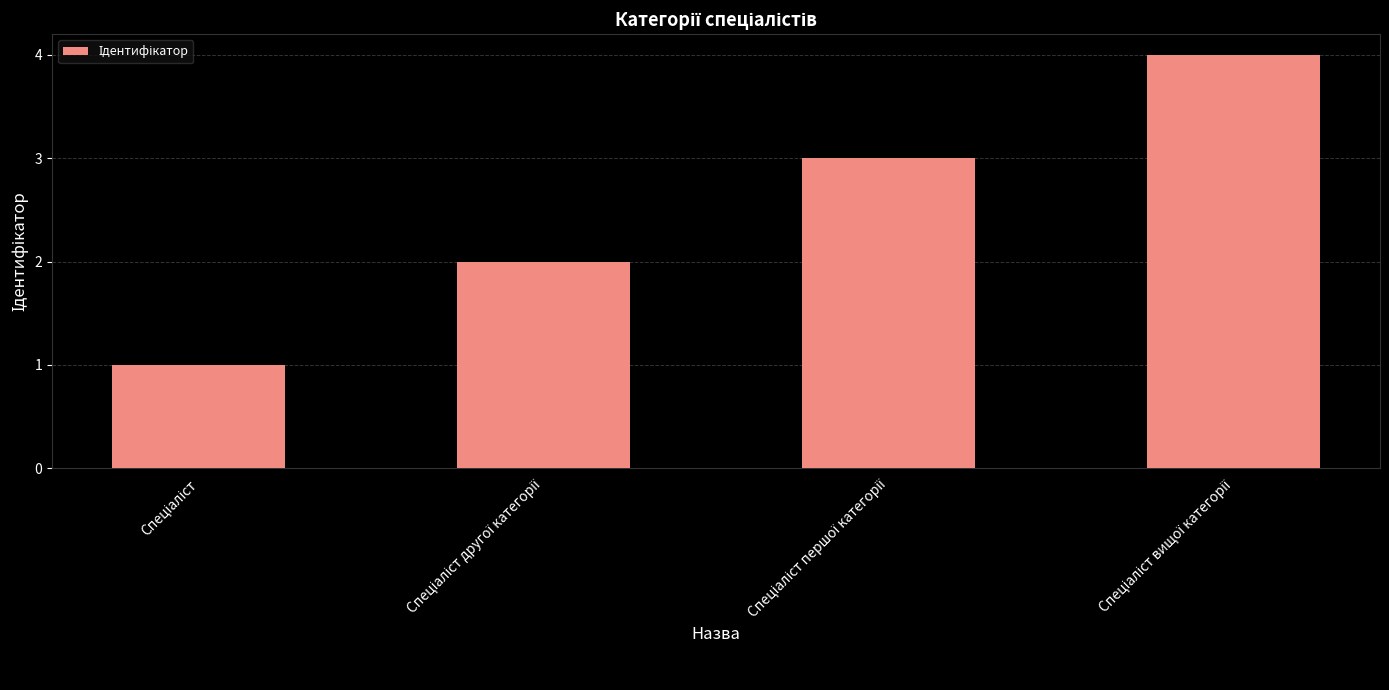

What is the difference between the maximum and minimum values?

3